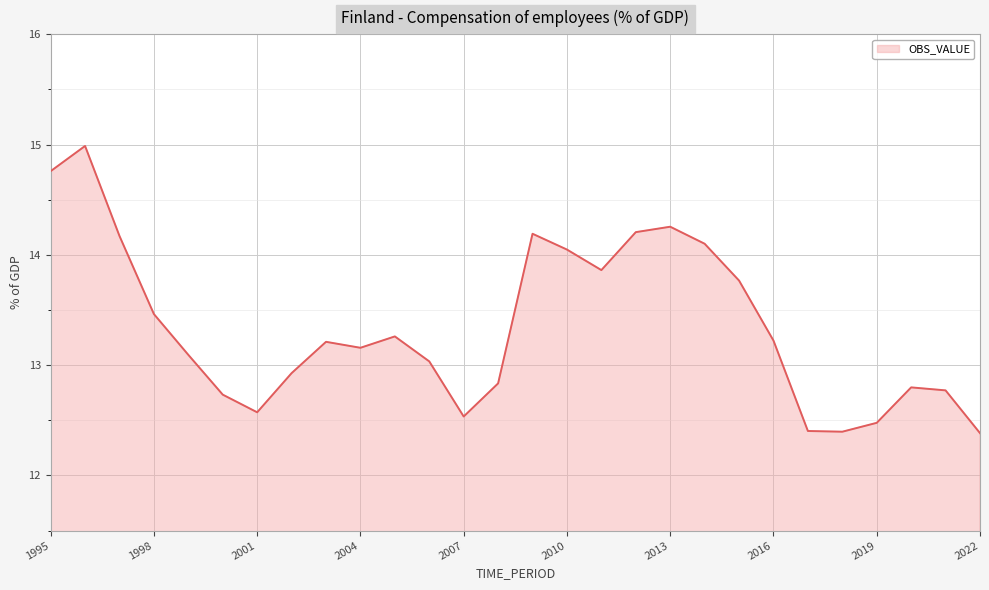

What is the minimum value shown in the chart?

12.4